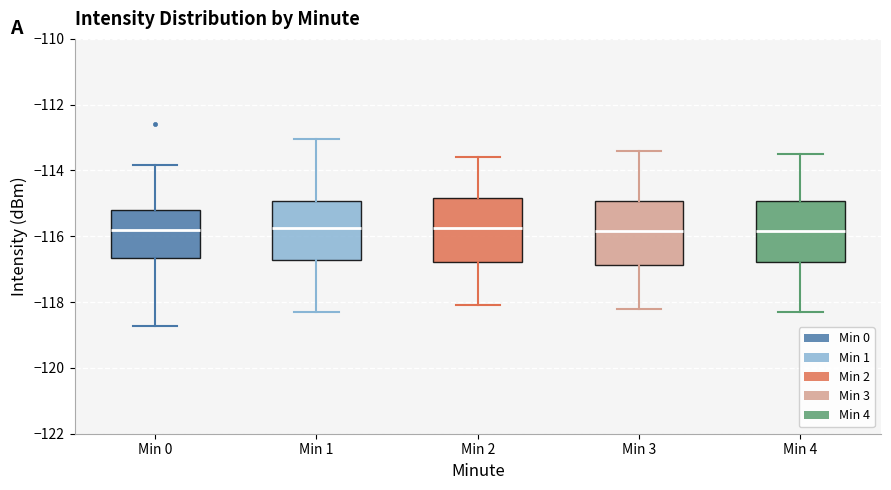

Reading left to right, read every box against the y-axis: the position of its median line, the range the box covers, and the ends of its whiskers. The values are not printed on the chart, so give them approximately, as read against the axis.

Min 0: median -115.8, box -116.6 to -115.2, whiskers -118.8 to -113.8
Min 1: median -115.8, box -116.8 to -115.0, whiskers -118.2 to -113.0
Min 2: median -115.8, box -116.8 to -114.8, whiskers -118.0 to -113.6
Min 3: median -115.8, box -116.8 to -115.0, whiskers -118.2 to -113.4
Min 4: median -115.8, box -116.8 to -115.0, whiskers -118.2 to -113.4